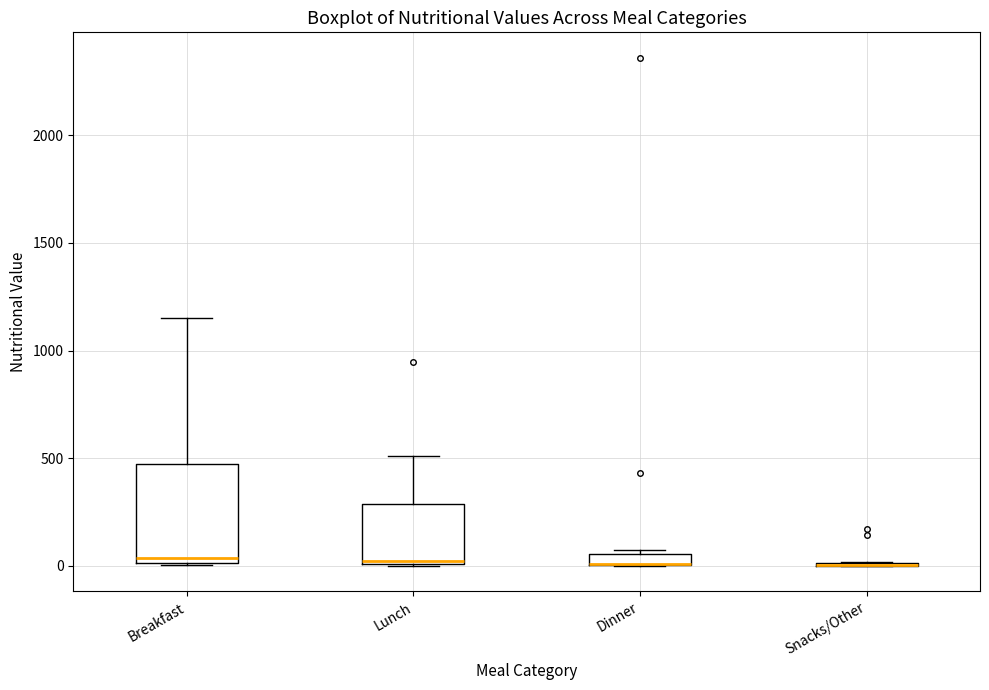

Where does the median line of the box for Breakfast sit on the y-axis? The values are not printed on the chart, so give them approximately, as read against the axis.

50